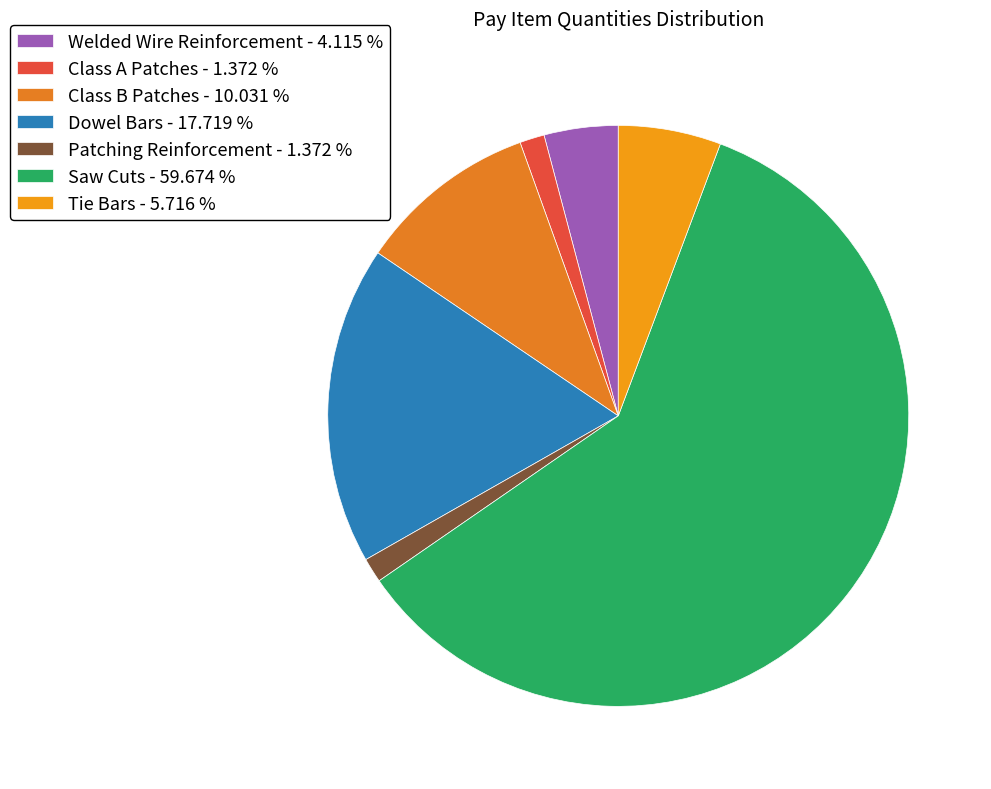

What is the majority slice?

Saw Cuts - 59.674 %